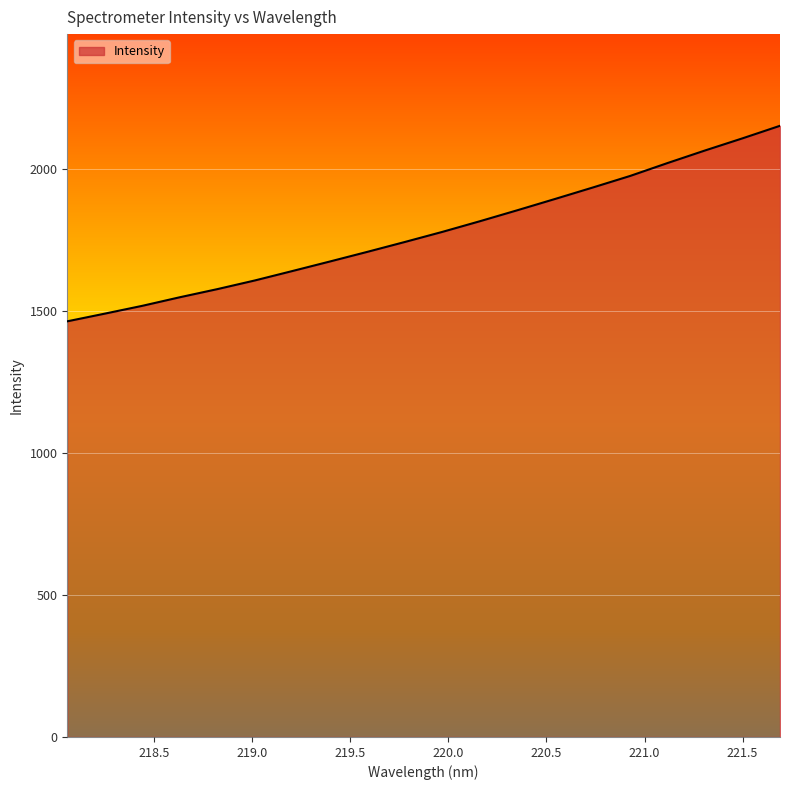

True or false: there are more than 2 points higher than both neighbors.

False